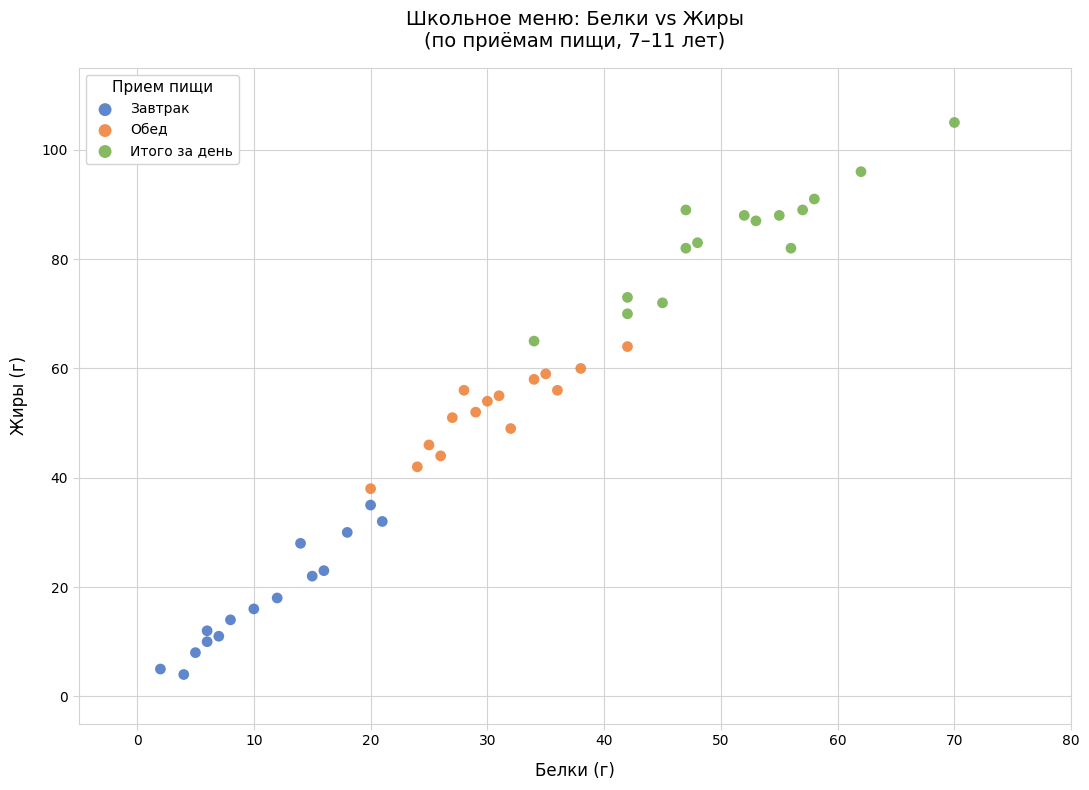

Which series reaches the maximum Y coordinate?

Итого за день